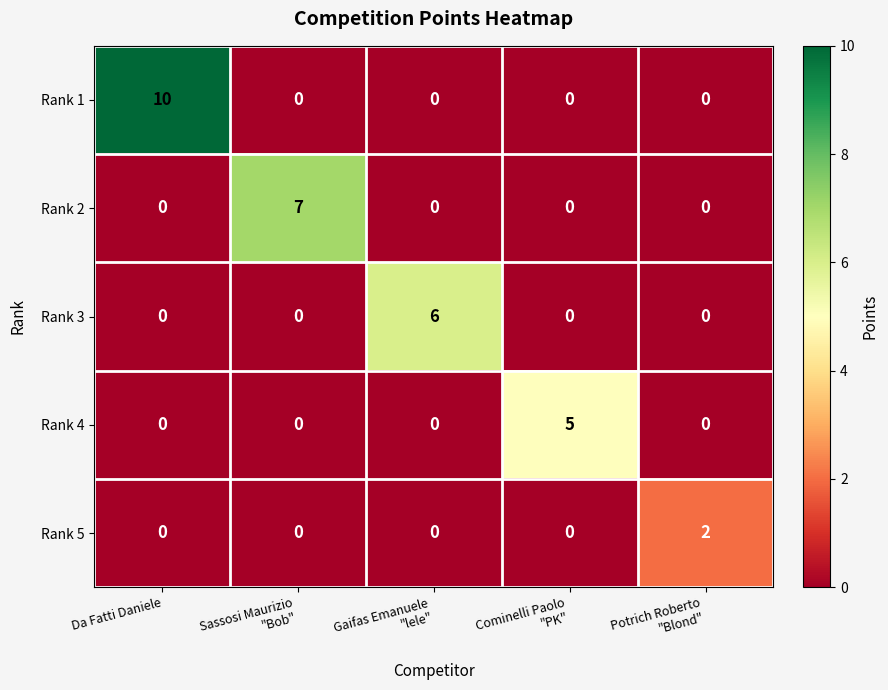

Count the Rank 2 values in the range 0 to 1.

4